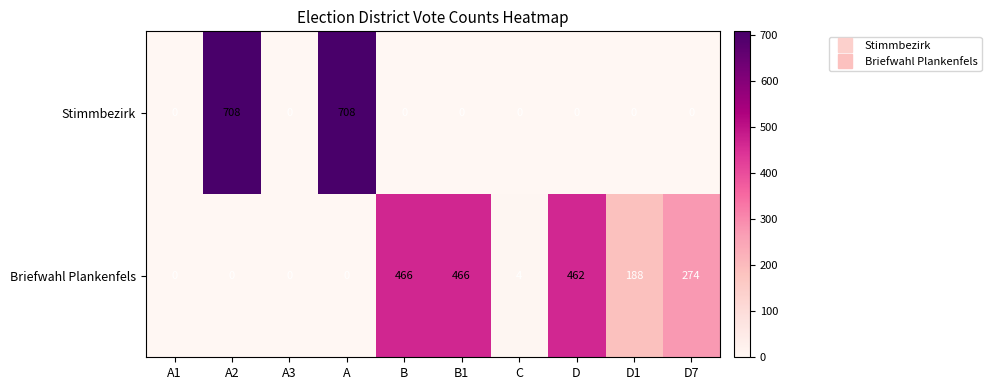

At how many categories does at least one series exceed 424?

5